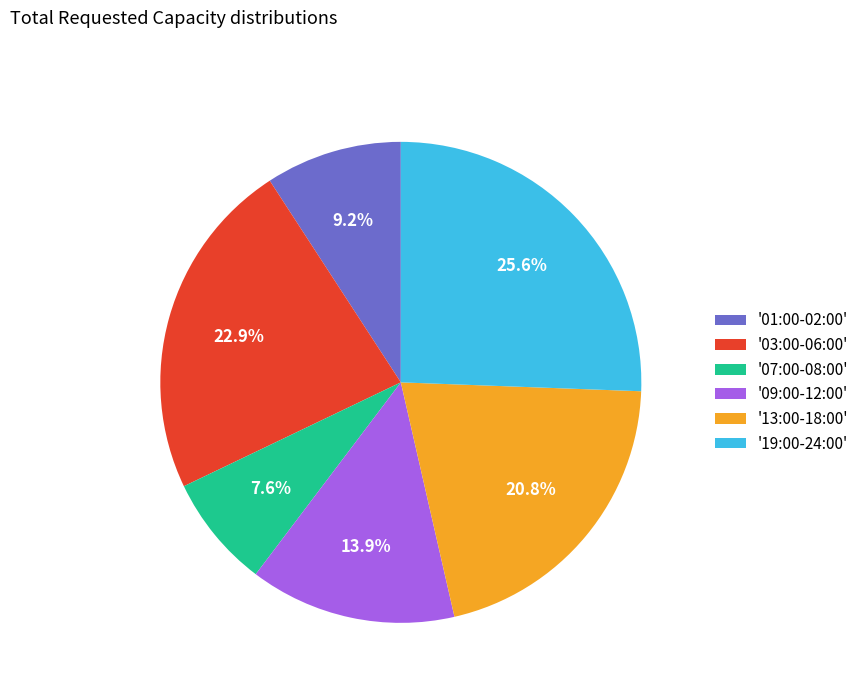

Which slice is the smallest?

'07:00-08:00'